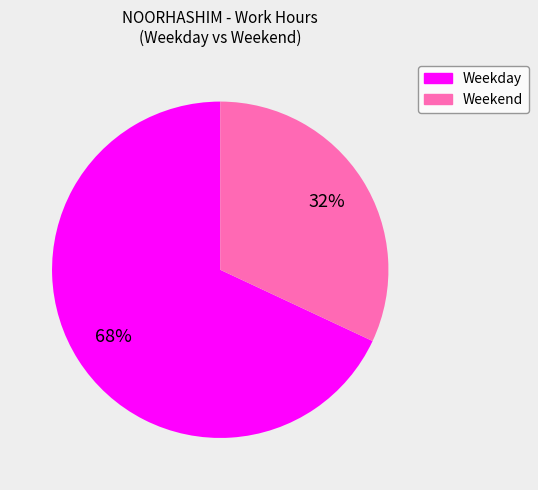

Is there a majority slice in this chart?

Yes